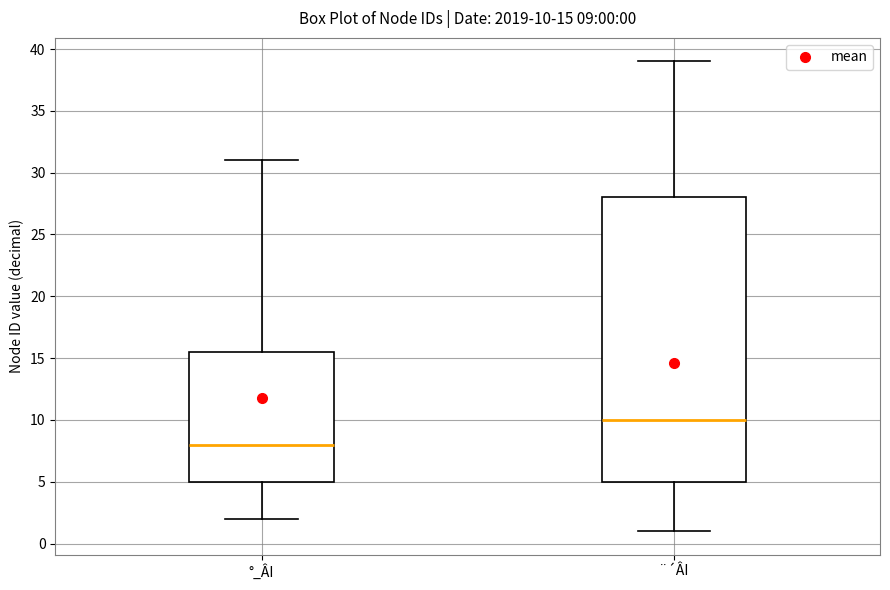

Which box is the tallest, from its lower edge to its upper edge?

¨´ÂI